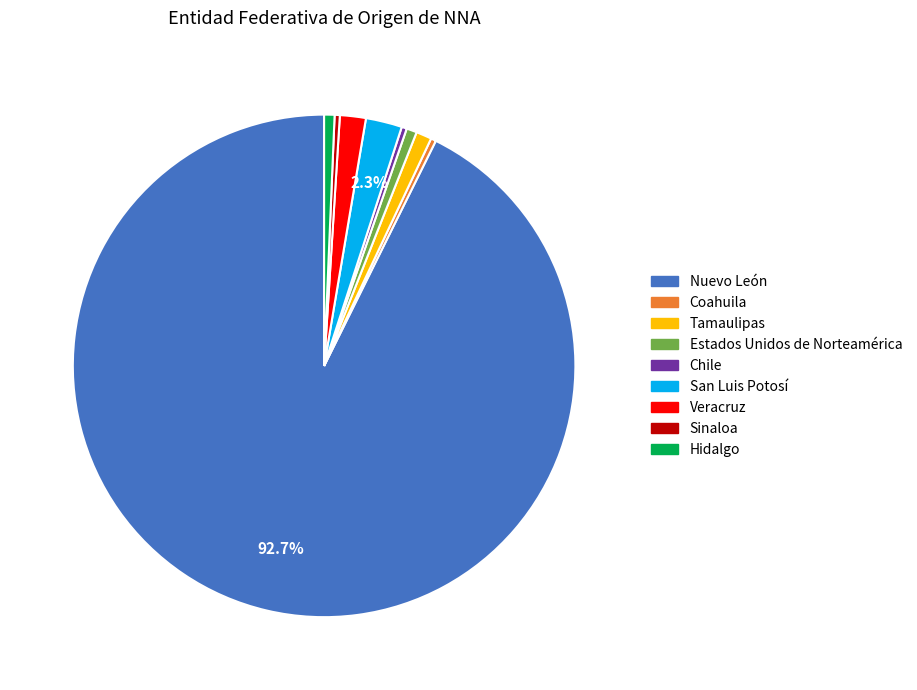

Count the number of slices in the pie.

9